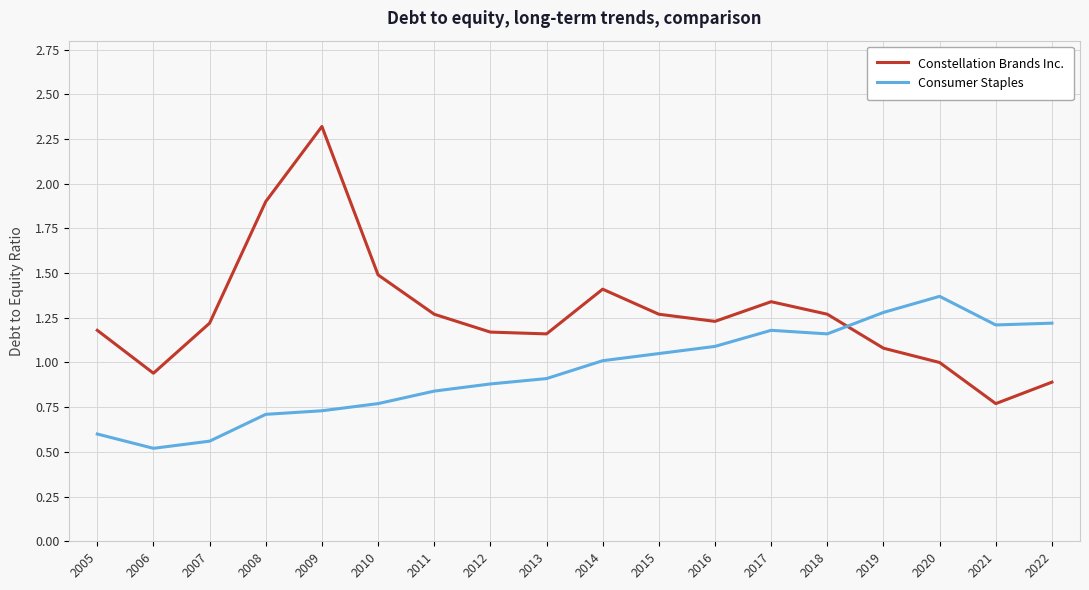

In Consumer Staples, how many points are higher than both neighbors (excluding endpoints)?

2